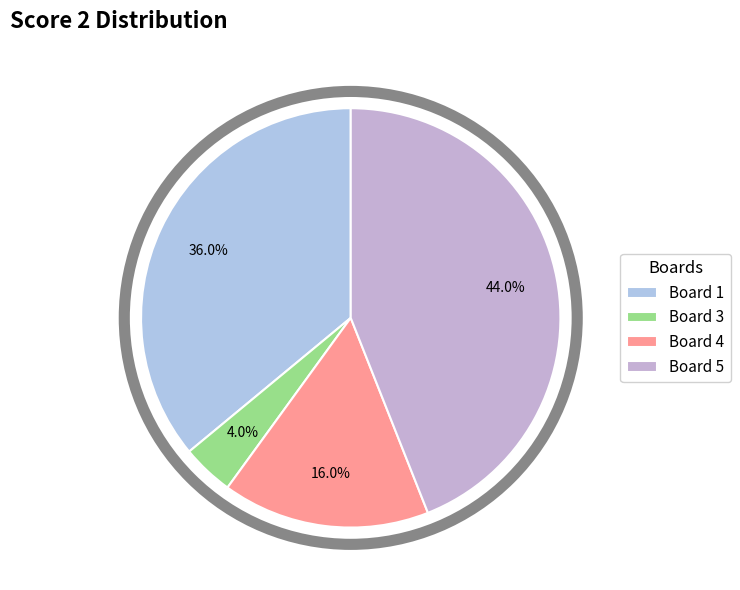

How many segments does this pie chart have?

4